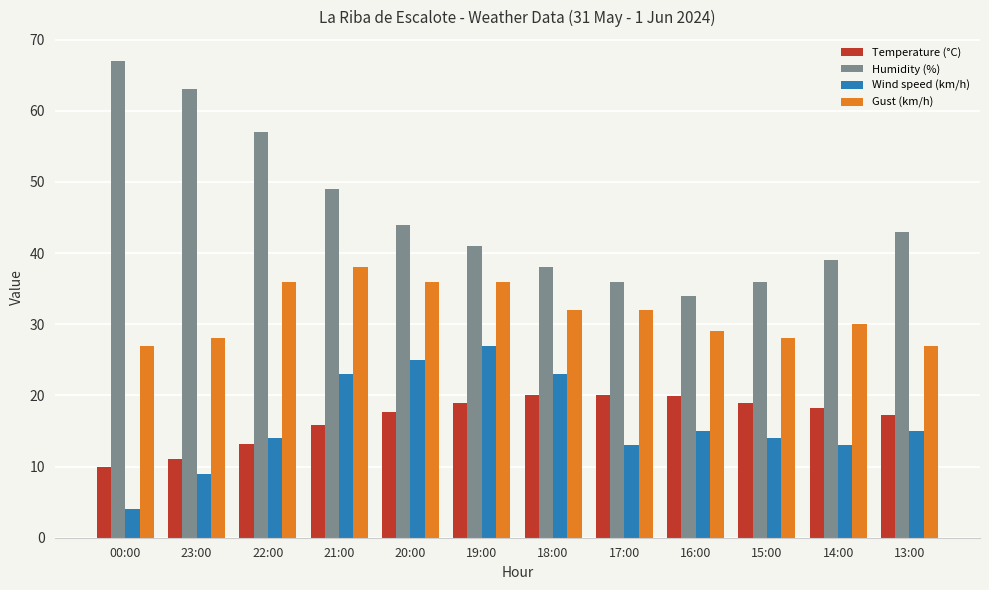

Which series has the largest range (max minus min)?

Humidity (%)